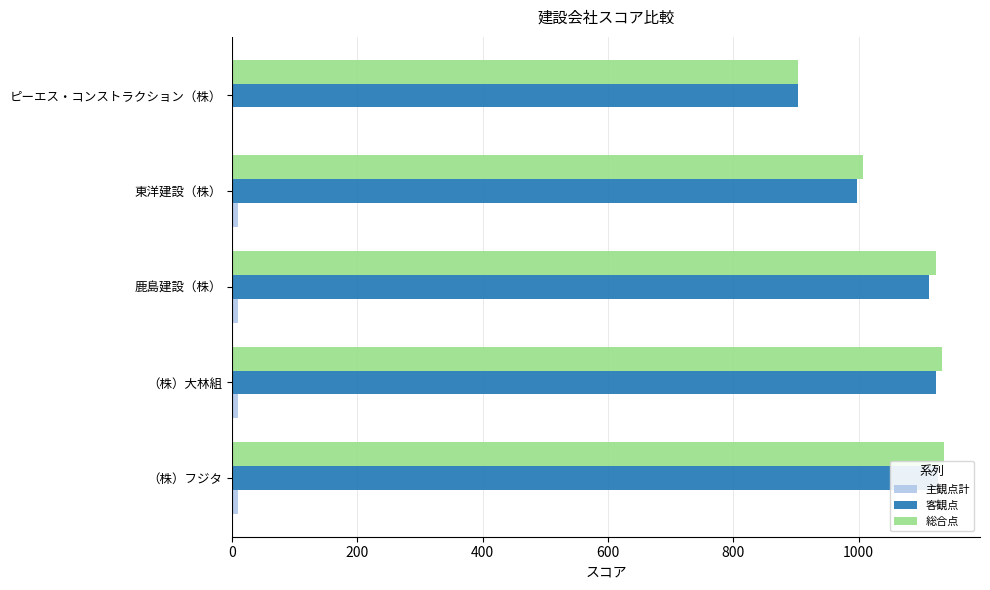

How many data points in 総合点 are above 1123?

2